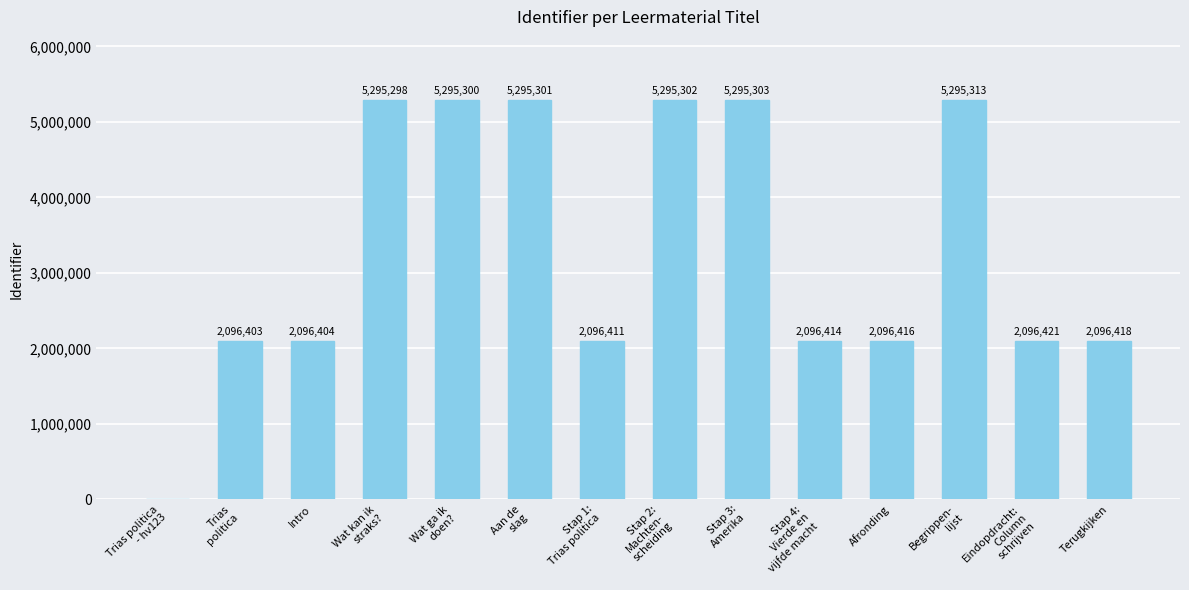

The chart shows a value of 2096418 at Terugkijken. True or false?

True